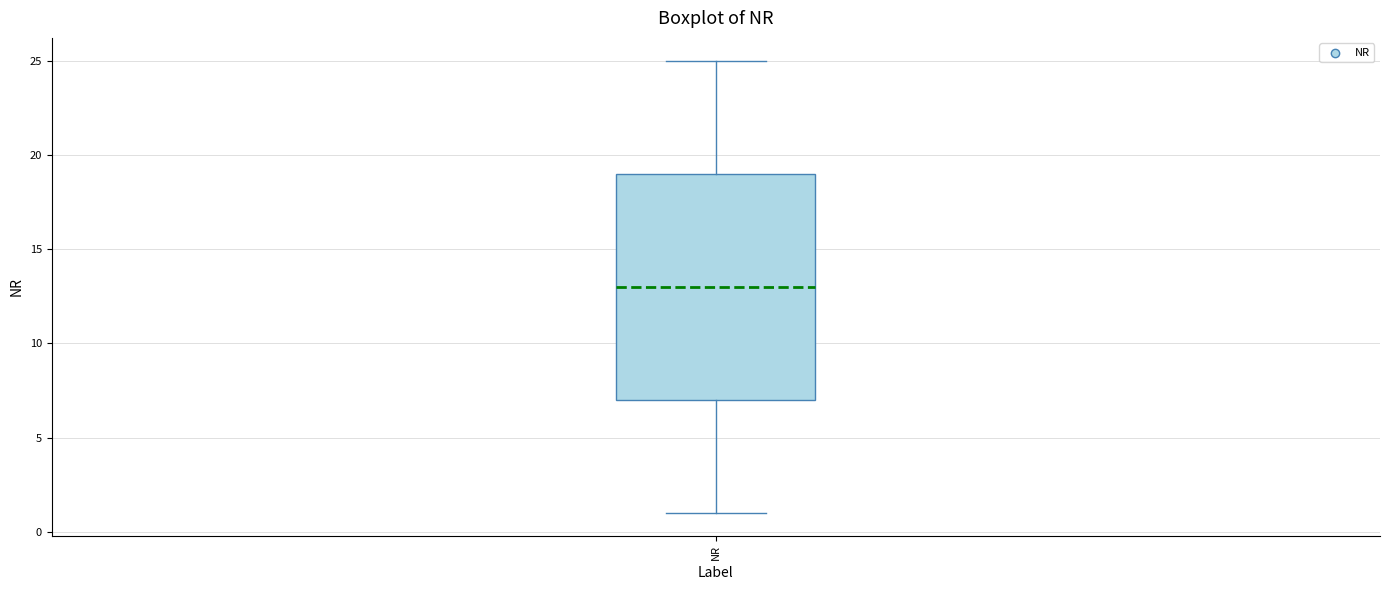

Where does the median line of the box for NR sit on the y-axis? The values are not printed on the chart, so give them approximately, as read against the axis.

13